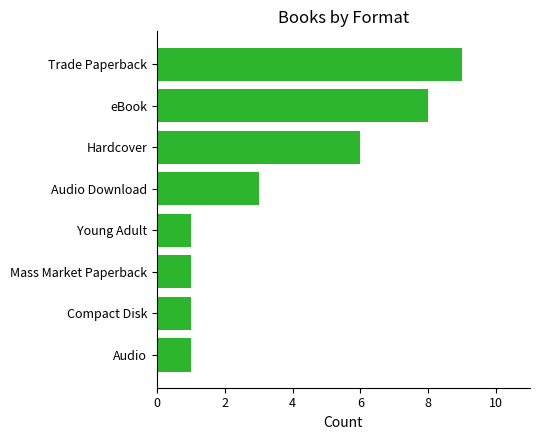

What is the value of the 2nd bar from the top?

8